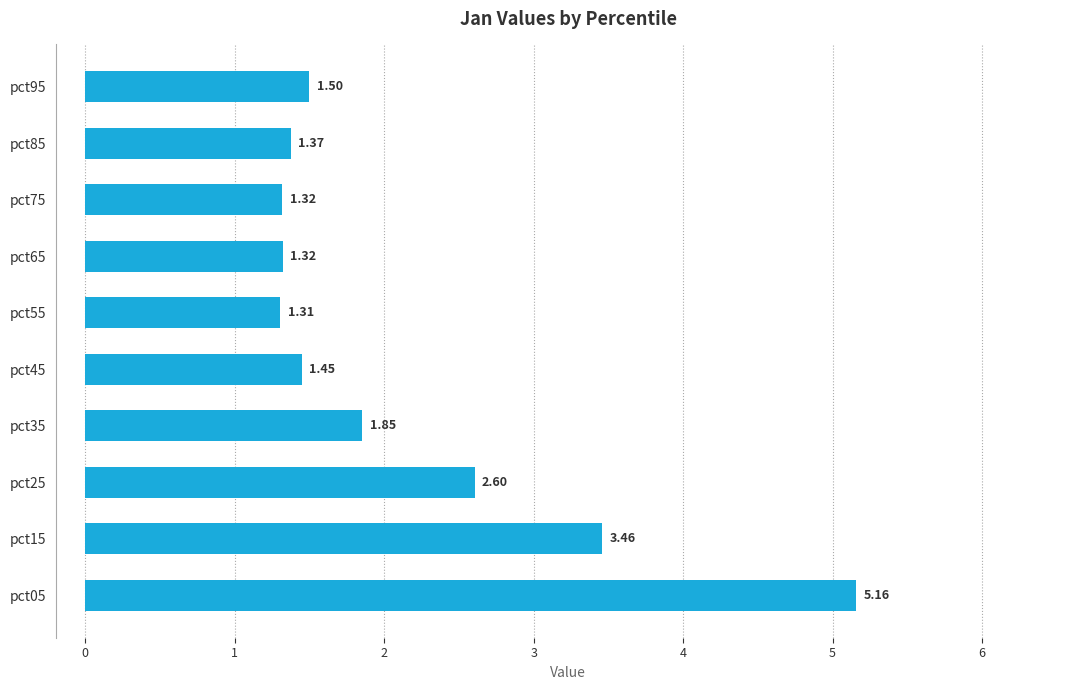

What is the average value?

2.1